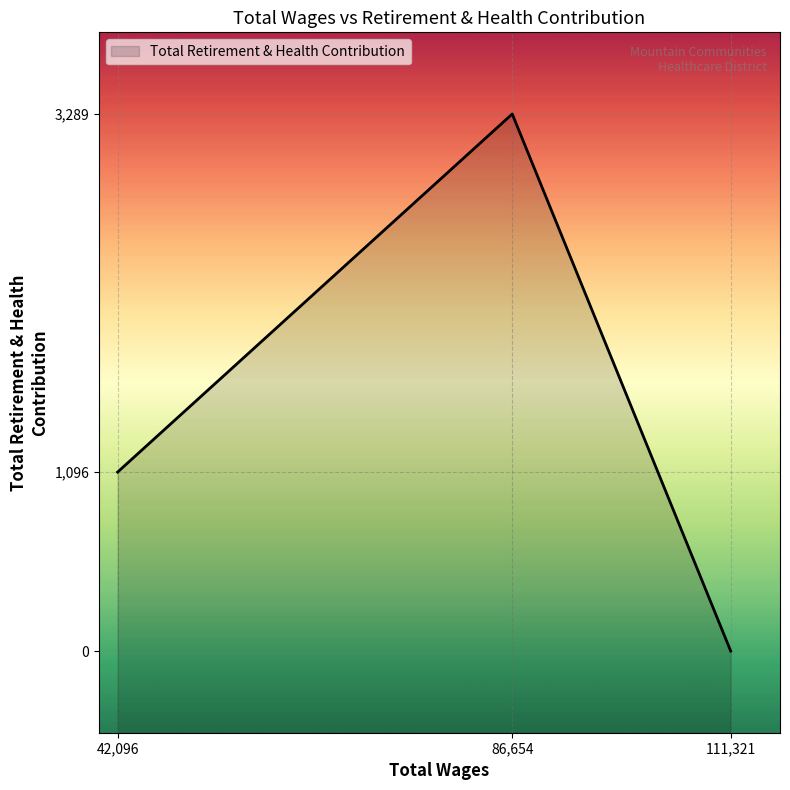

How many values are below 1096?

1